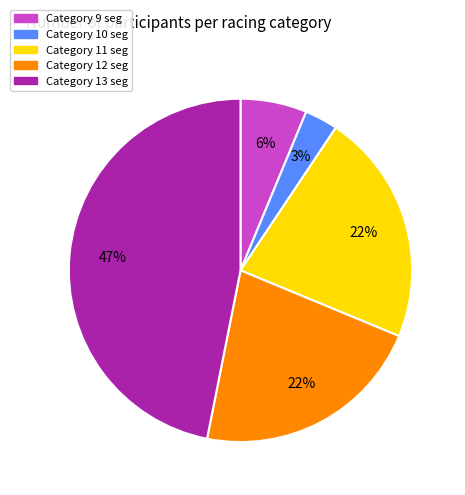

Does any single category account for the majority?

No